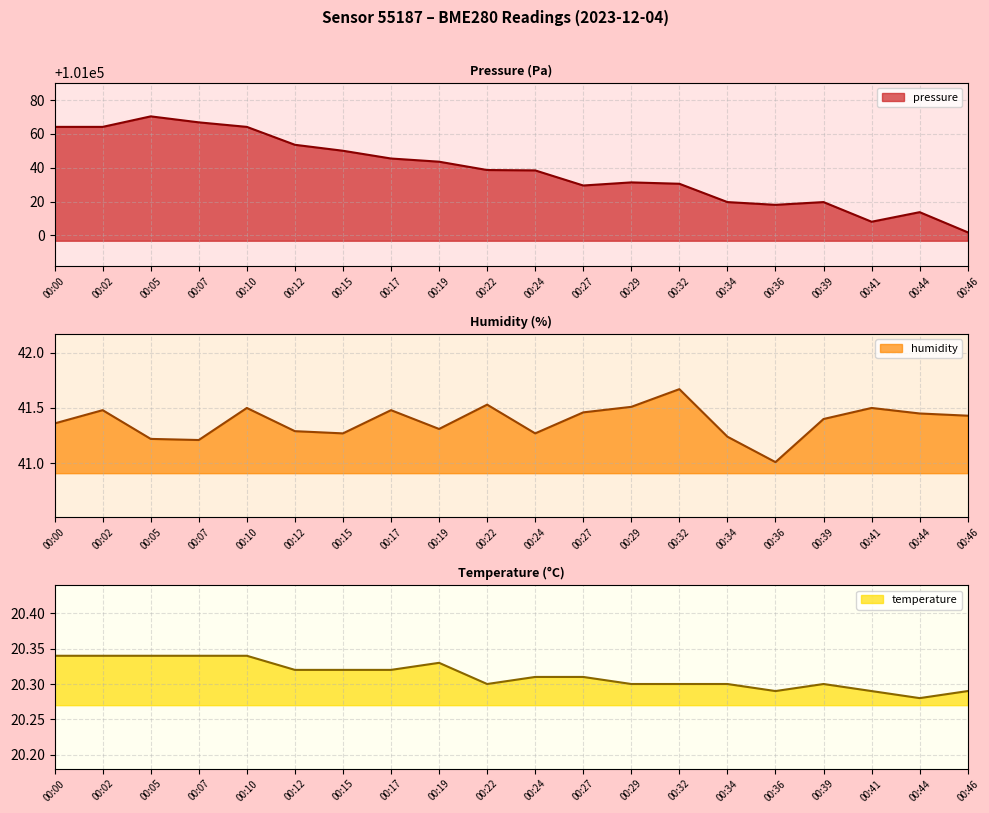

At which label does temperature reach its peak?

00:00